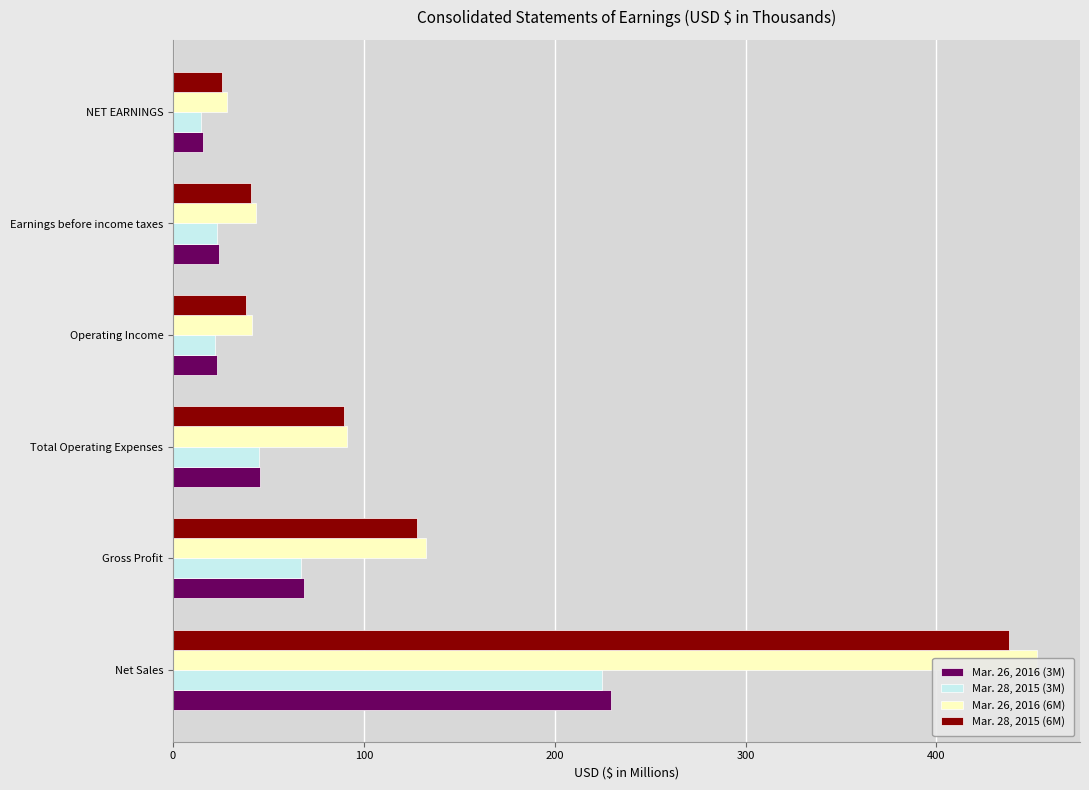

Is it true that Mar. 26, 2016 (3M) equals 229.7 at Net Sales?

True